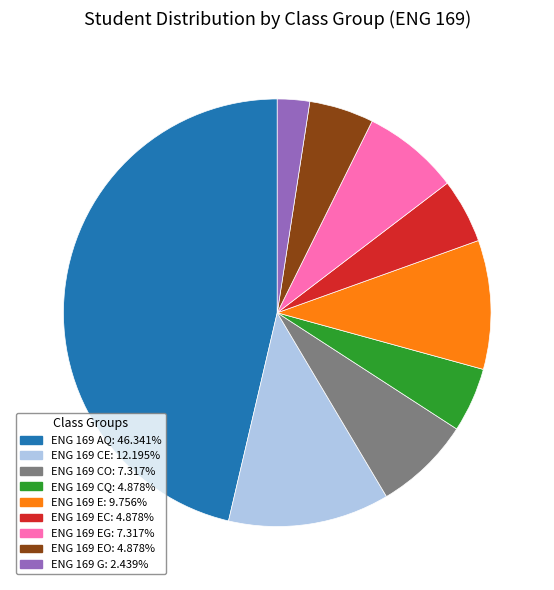

Is there any slice that represents more than half of the pie?

No